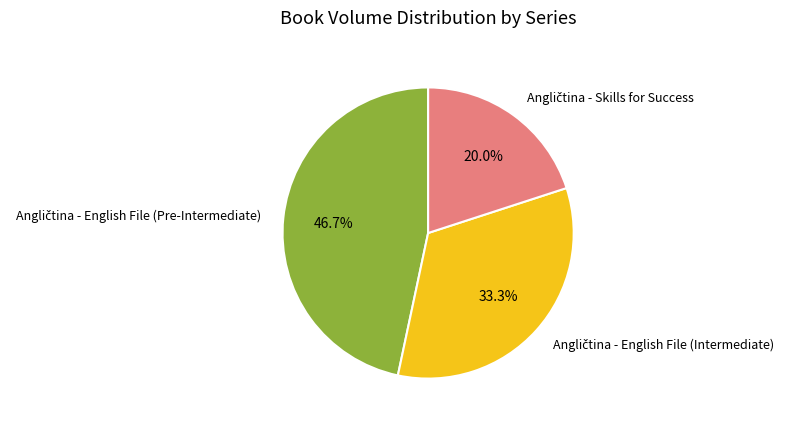

Does any single category account for the majority?

No